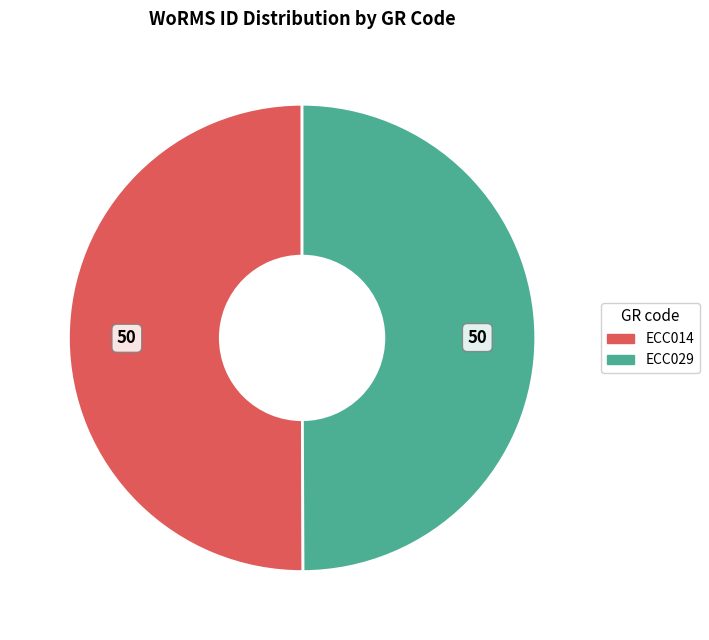

Approximately how many times larger is the value at ECC014 compared to ECC029?

1.0